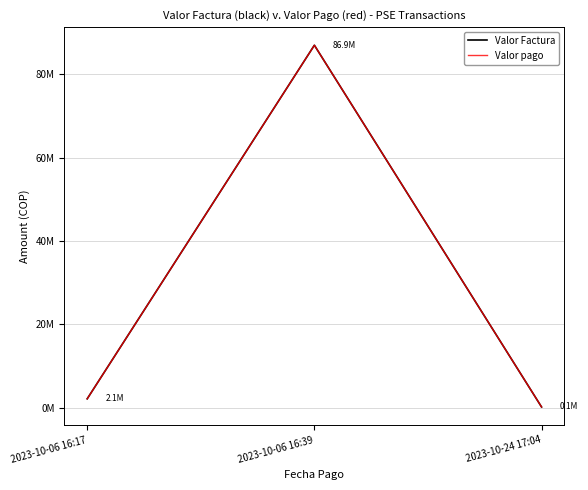

Does the chart have visible grid lines?

Yes